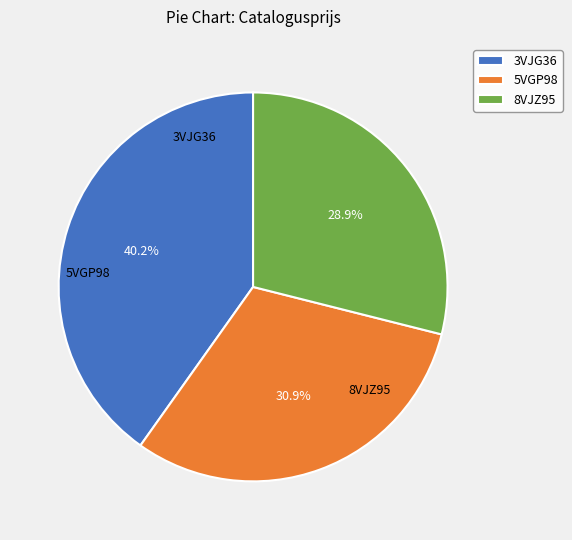

Between 8VJZ95 and 5VGP98, which is larger?

5VGP98